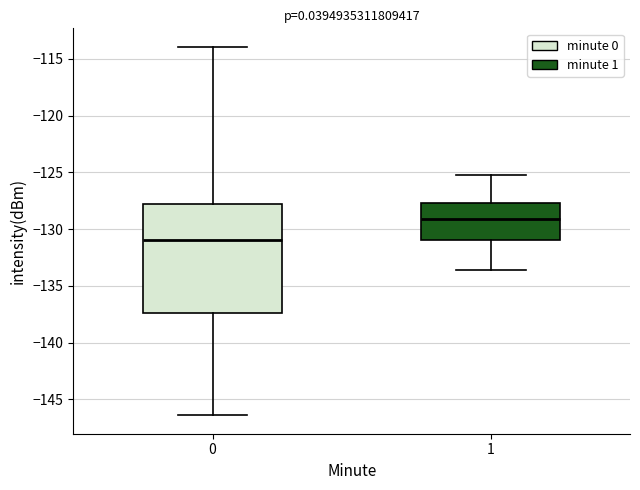

Reading left to right, transcribe this box plot: for each box, give where its median line is, the range the box spans, and where its two whiskers end, as read against the y-axis. The values are not printed on the chart, so give them approximately, as read against the axis.

0: median -131.0, box -137.5 to -128.0, whiskers -146.5 to -114.0
1: median -129.0, box -131.0 to -127.5, whiskers -133.5 to -125.0